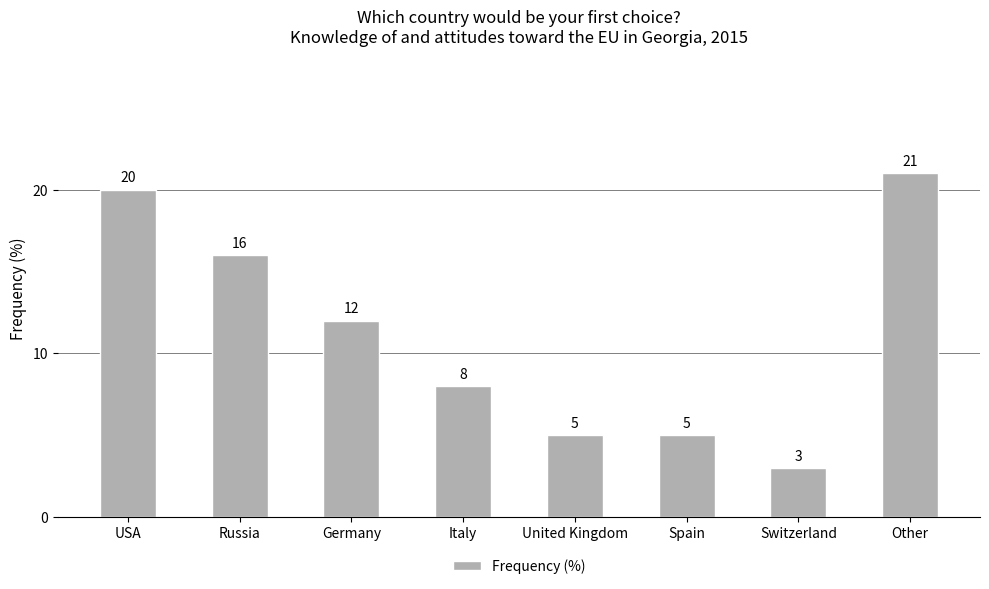

What is the change in value from Spain to Switzerland?

-2